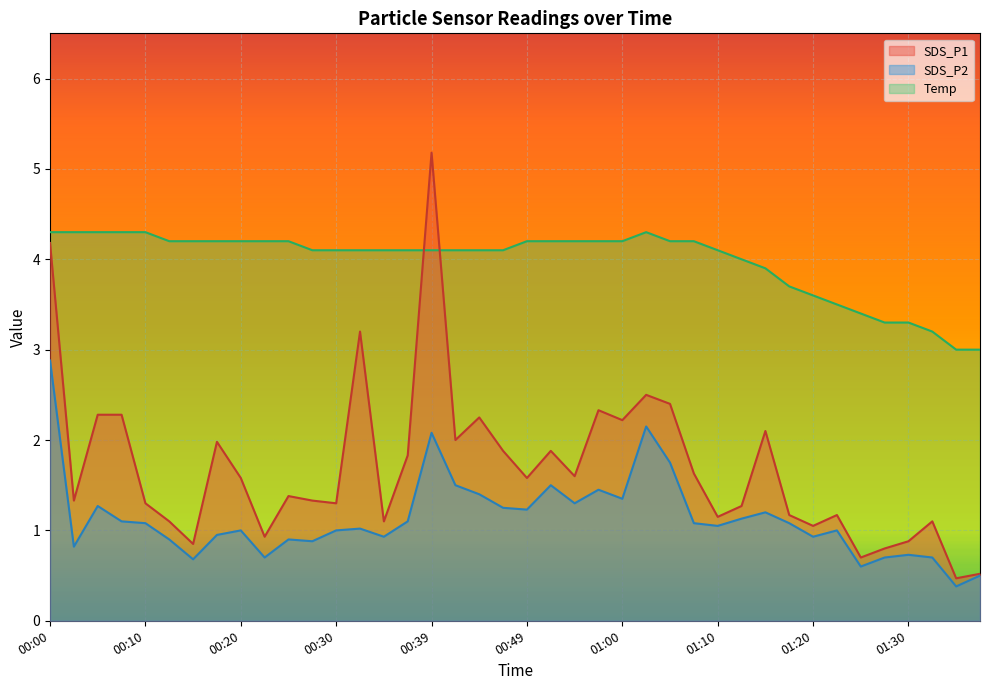

Rank the series by their maximum value, from highest to lowest.

SDS_P1, Temp, SDS_P2